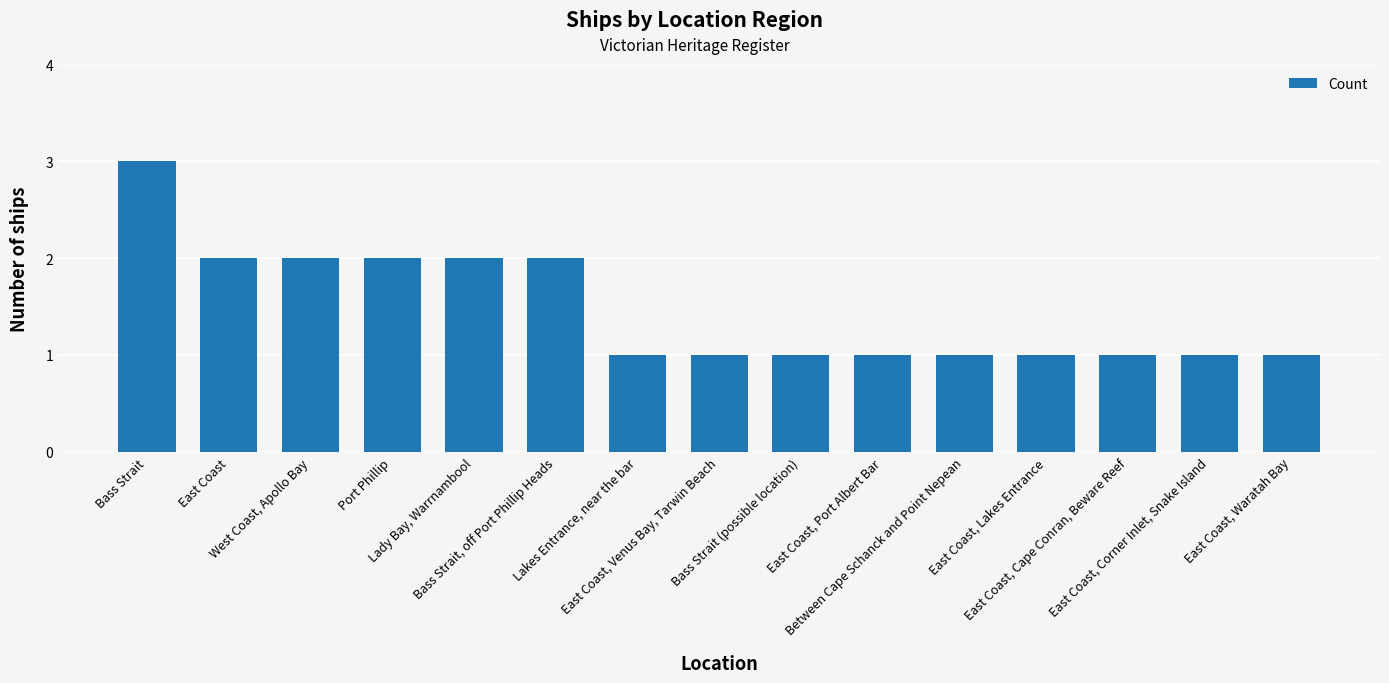

What is the ratio of the value at Lakes Entrance, near the bar to the value at East Coast?

0.5